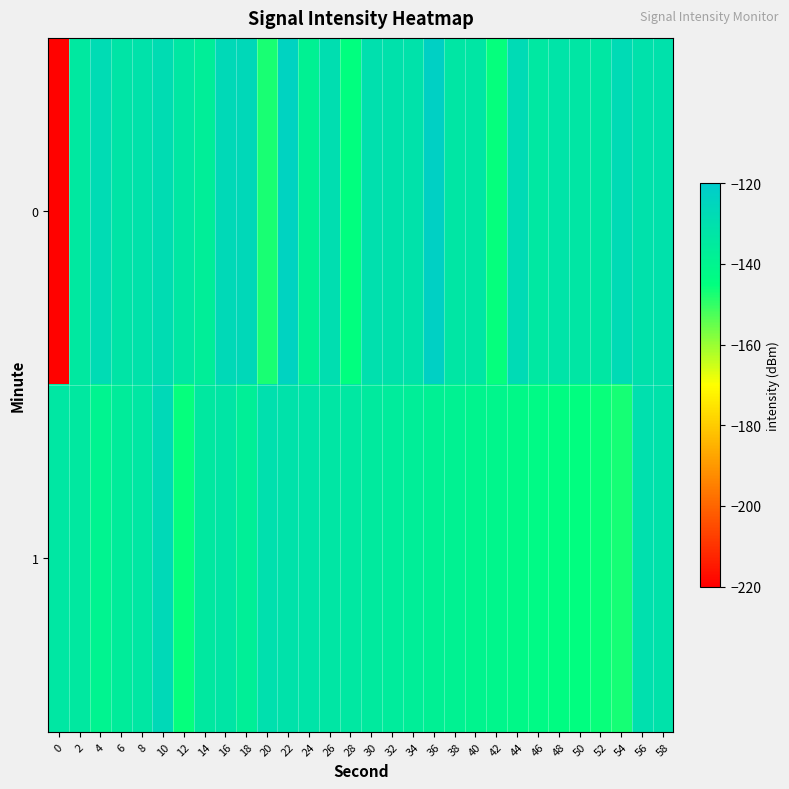

Between 50 and 52, which series saw the biggest shift?

1